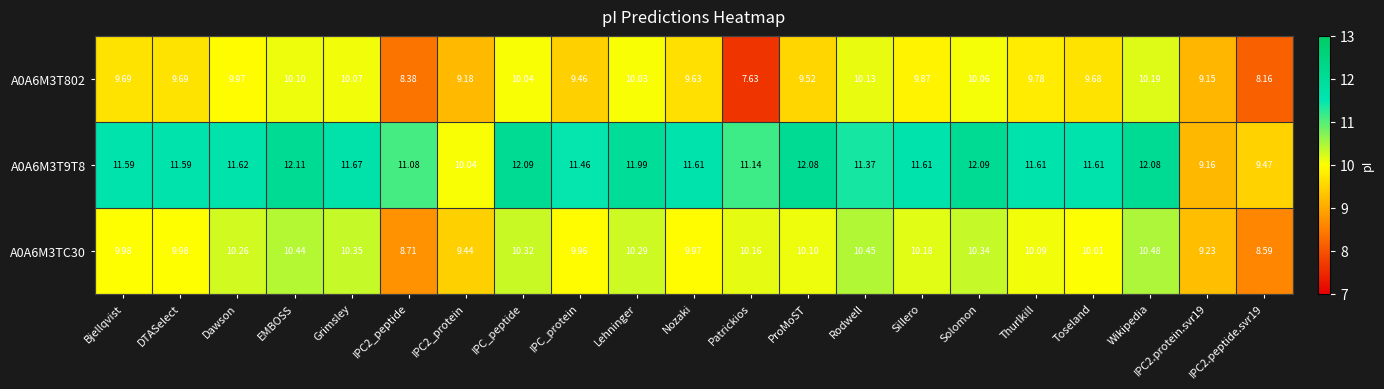

Which series has the widest spread of values?

A0A6M3T9T8